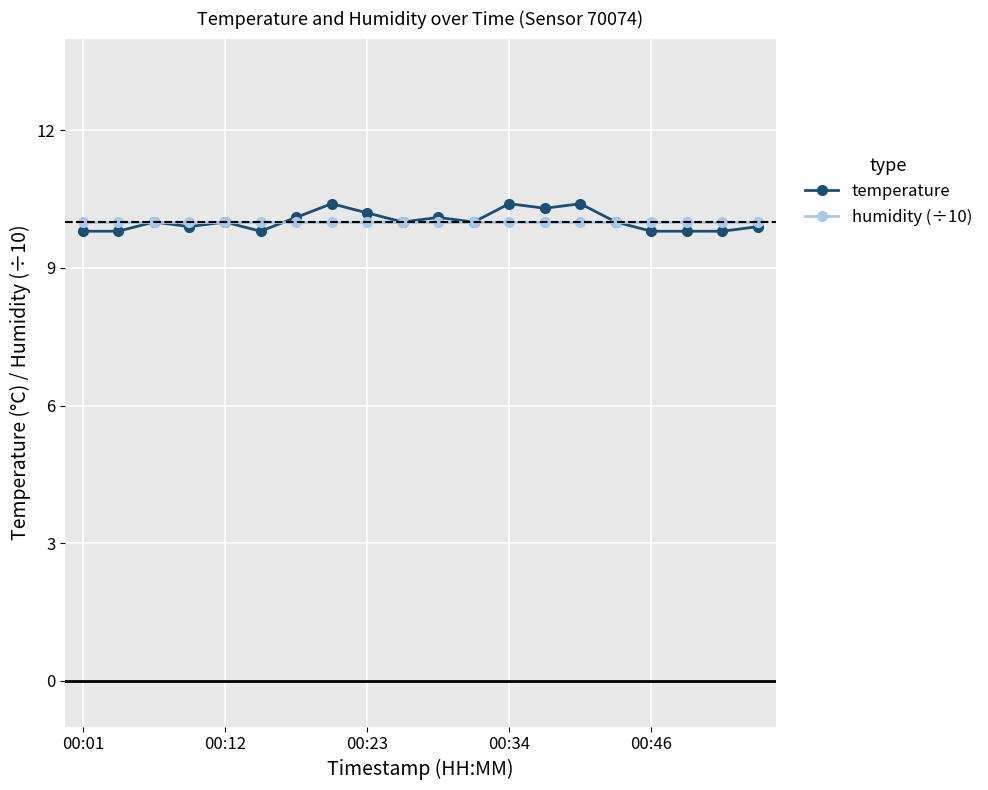

True or false: temperature and humidity (÷10) intersect in this chart.

True